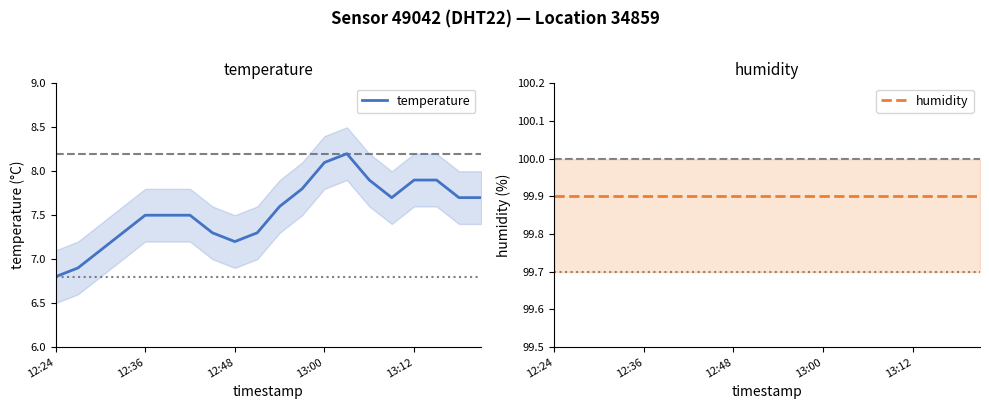

True or false: temperature has a value of 7.5 at 12:36.

True